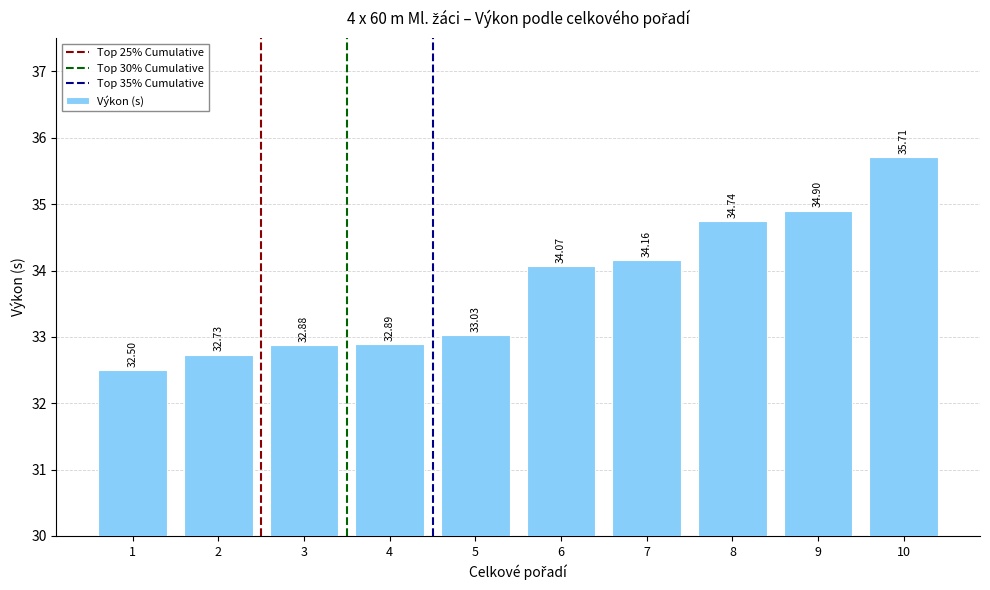

Are the bars grouped side by side (vs. stacked)?

No